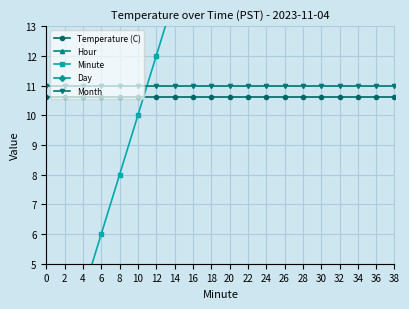

Reading left to right, extract all data points from this chart.

Temperature (C): 0=10.6	2=10.6	4=10.6	6=10.6	8=10.6	10=10.6	12=10.6	14=10.6	16=10.6	18=10.6	20=10.6	22=10.6	24=10.6	26=10.6	28=10.6	30=10.6	32=10.6	34=10.6	36=10.6	38=10.6
Hour: 0=0.0	2=0.0	4=0.0	6=0.0	8=0.0	10=0.0	12=0.0	14=0.0	16=0.0	18=0.0	20=0.0	22=0.0	24=0.0	26=0.0	28=0.0	30=0.0	32=0.0	34=0.0	36=0.0	38=0.0
Minute: 0=0.0	2=2.0	4=4.0	6=6.0	8=8.0	10=10.0	12=12.0	14=14.0	16=16.0	18=18.0	20=20.0	22=22.0	24=24.0	26=26.0	28=28.0	30=30.0	32=32.0	34=34.0	36=36.0	38=38.0
Day: 0=4.0	2=4.0	4=4.0	6=4.0	8=4.0	10=4.0	12=4.0	14=4.0	16=4.0	18=4.0	20=4.0	22=4.0	24=4.0	26=4.0	28=4.0	30=4.0	32=4.0	34=4.0	36=4.0	38=4.0
Month: 0=11.0	2=11.0	4=11.0	6=11.0	8=11.0	10=11.0	12=11.0	14=11.0	16=11.0	18=11.0	20=11.0	22=11.0	24=11.0	26=11.0	28=11.0	30=11.0	32=11.0	34=11.0	36=11.0	38=11.0